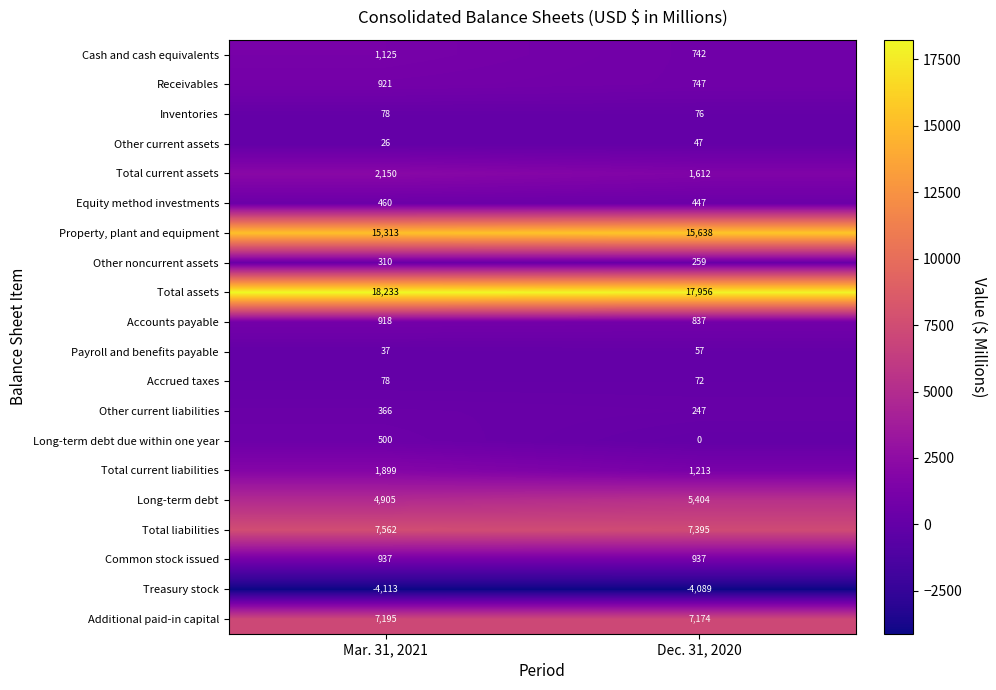

The Payroll and benefits payable series shows 57 at Dec. 31, 2020. True or false?

True